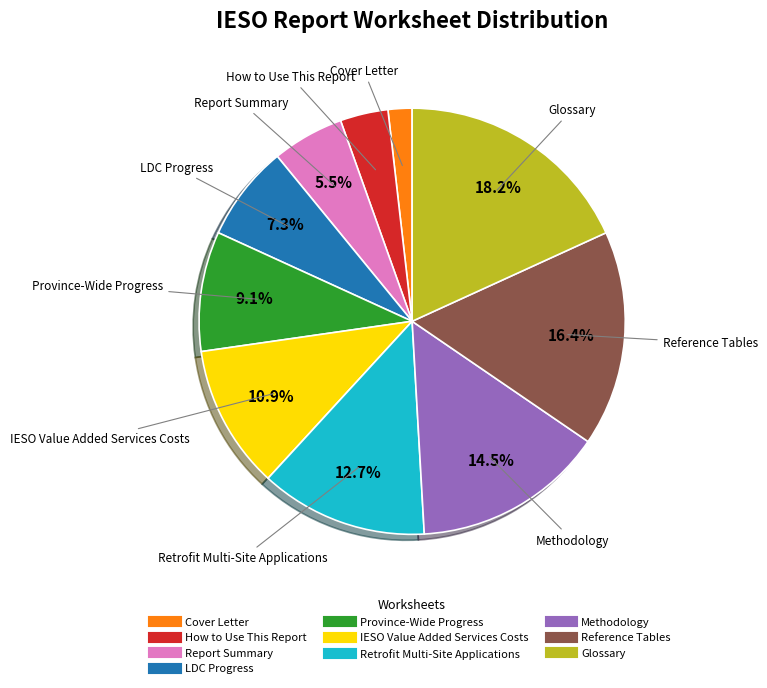

Does any single category account for the majority?

No